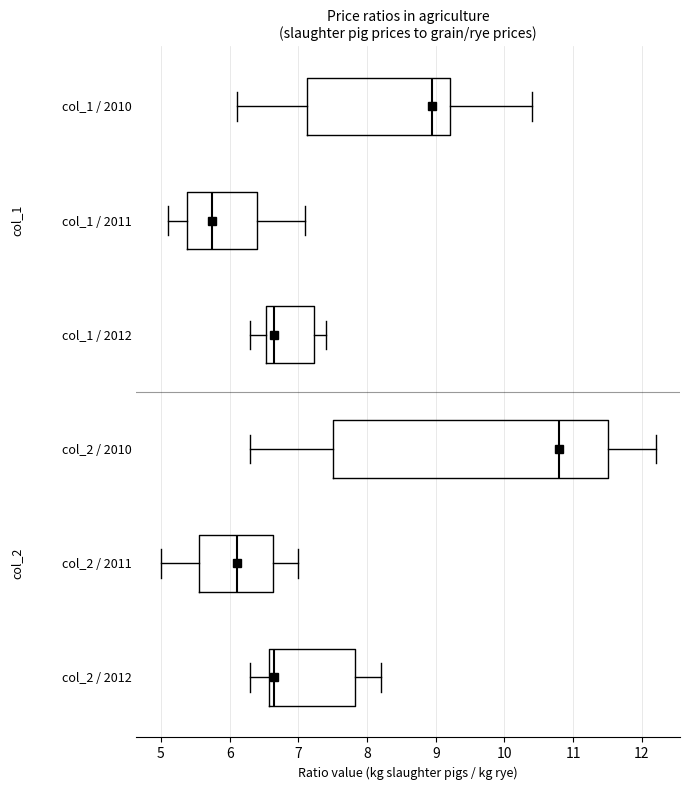

Which box's median line is the furthest to the left?

col_1 / 2011